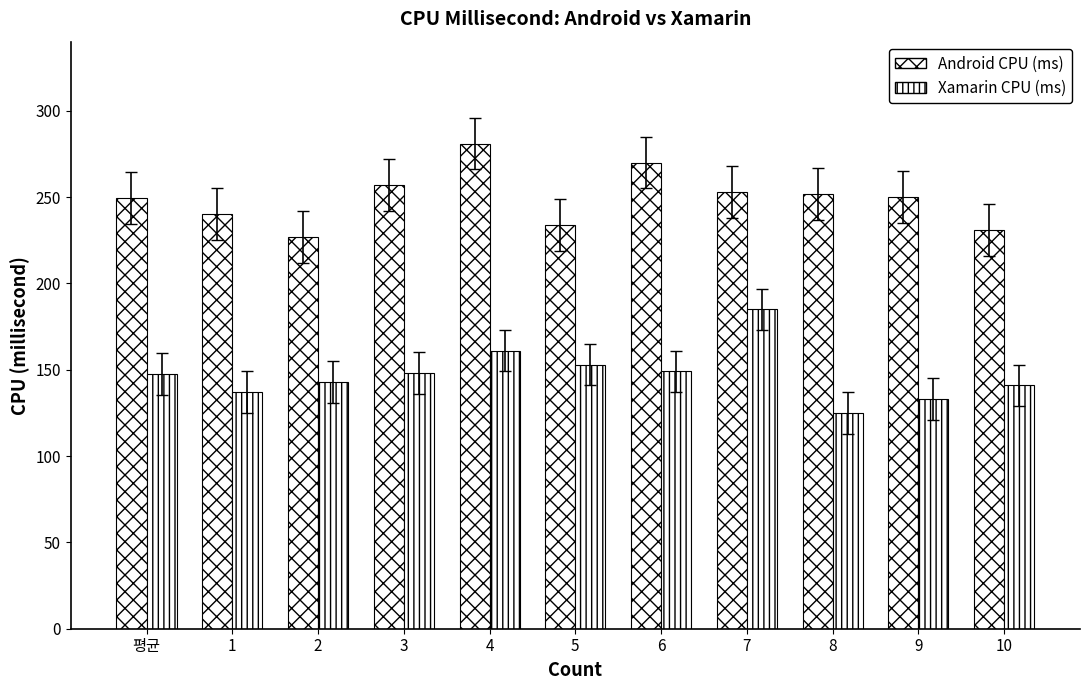

Reading right to left, list all the values displayed in this chart.

Android CPU (ms): 231.0	250.0	252.0	253.0	270.0	234.0	281.0	257.0	227.0	240.0	249.5
Xamarin CPU (ms): 141.0	133.0	125.0	185.0	149.0	153.0	161.0	148.0	143.0	137.0	147.5